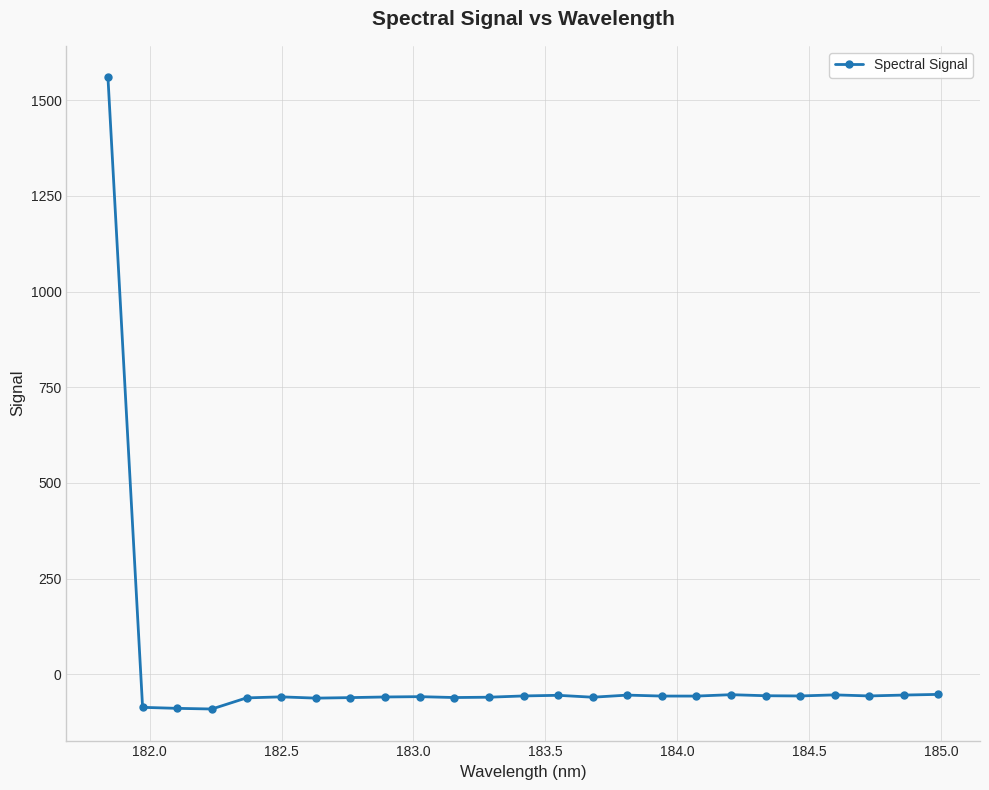

What is the average value?

3.5